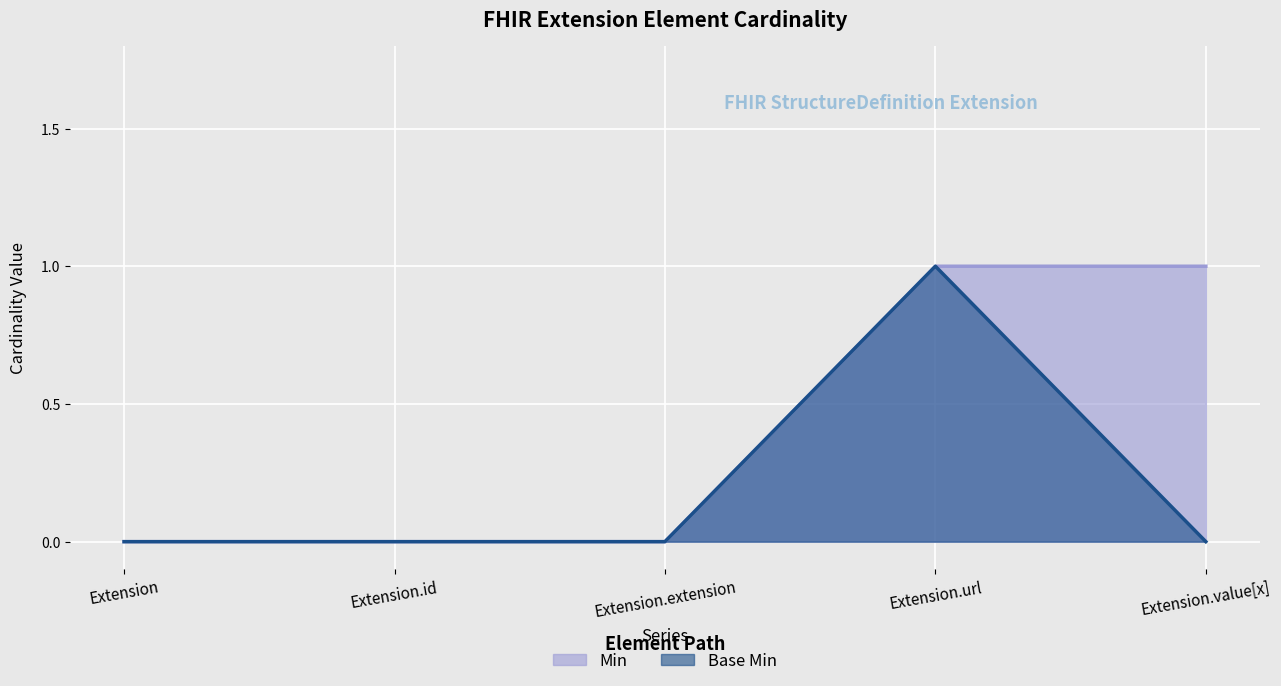

True or false: Min and Base Min cross at least once.

False